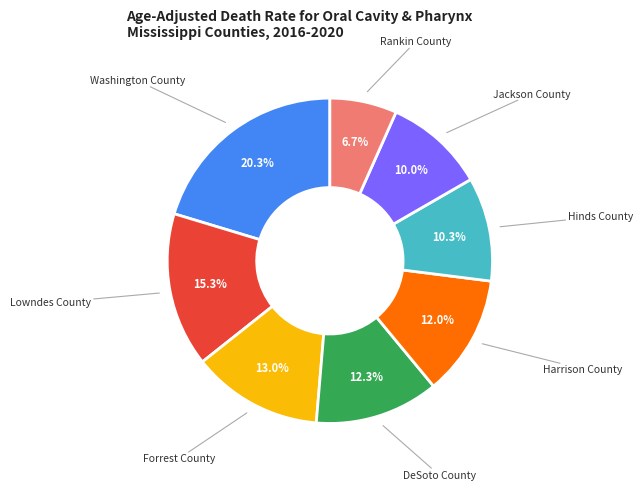

How many segments does this pie chart have?

8